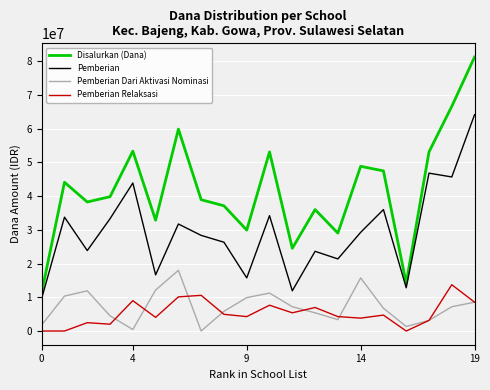

What are all the series names shown in the legend?

Disalurkan (Dana), Pemberian, Pemberian Dari Aktivasi Nominasi, Pemberian Relaksasi